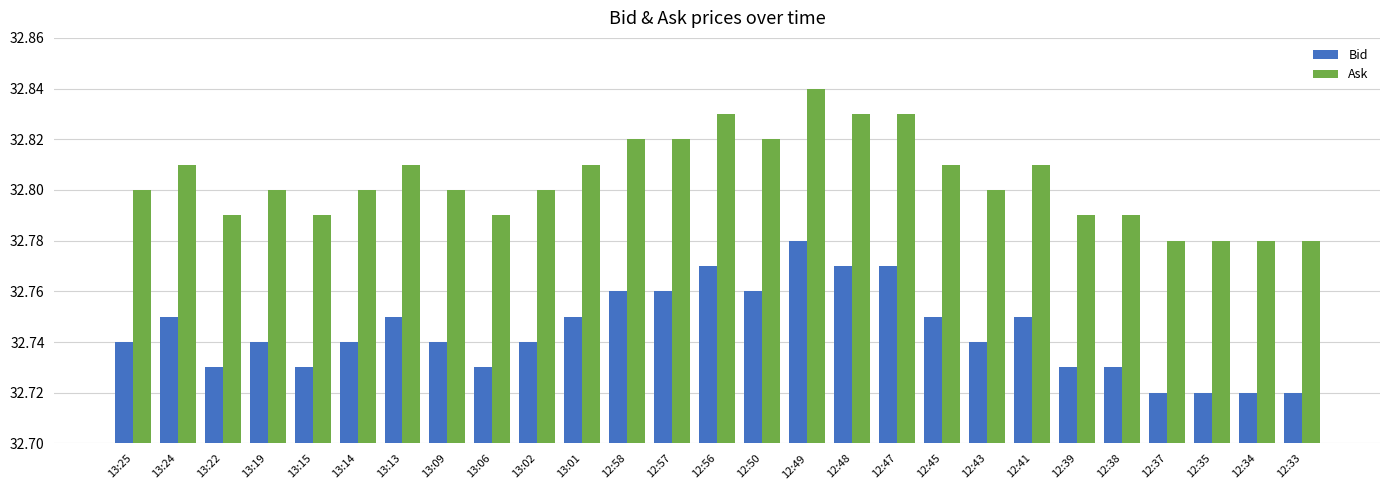

Is it true that Ask equals 32.8 at 12:34?

True